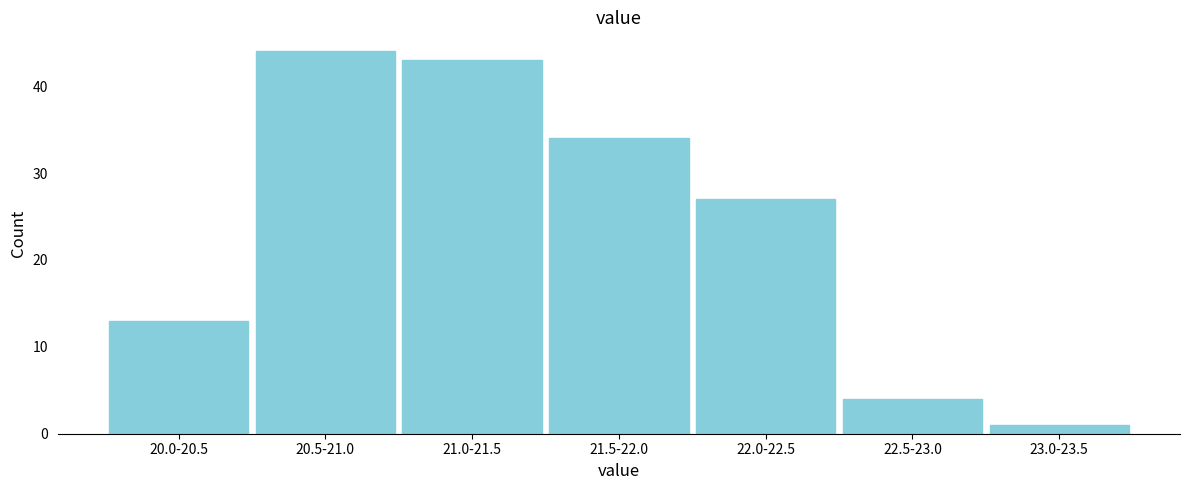

Reading left to right, extract all data points from this chart.

13	44	43	34	27	4	1